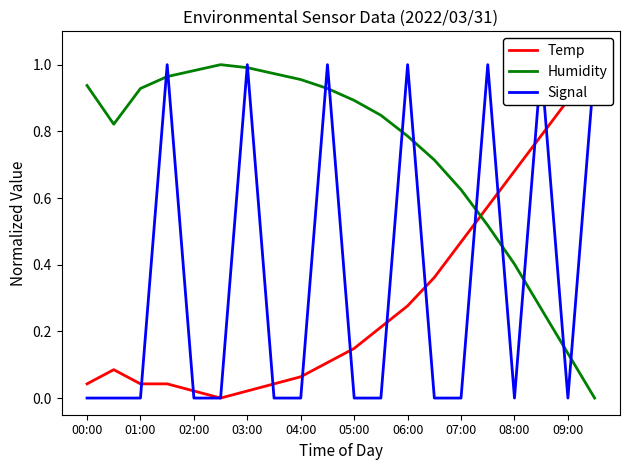

Is it true that Humidity equals 0.4 at 04:00?

False